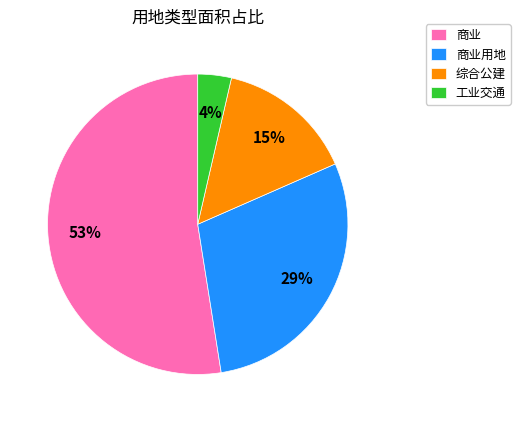

To the nearest percent, what is the average slice percentage?

25%